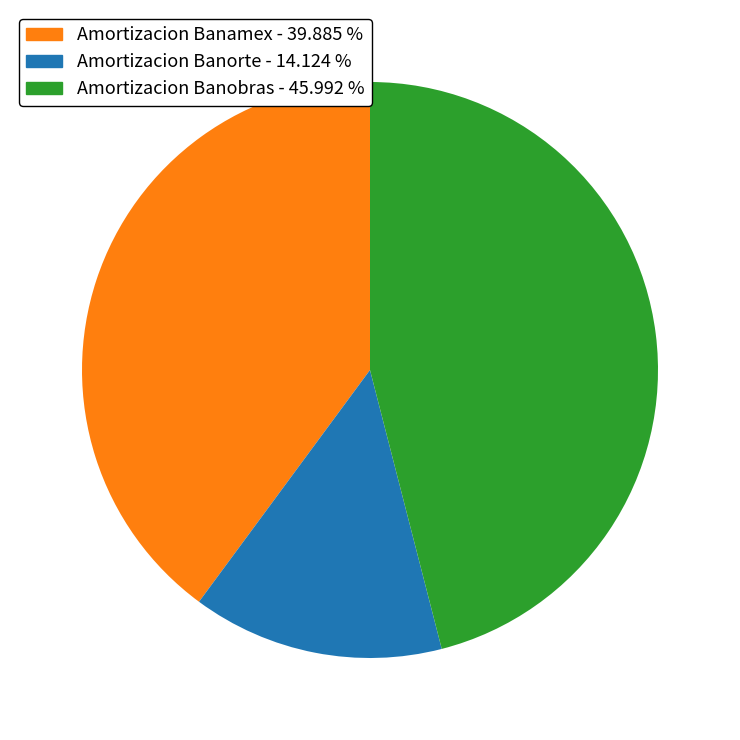

Which slice is the smallest?

Amortizacion Banorte